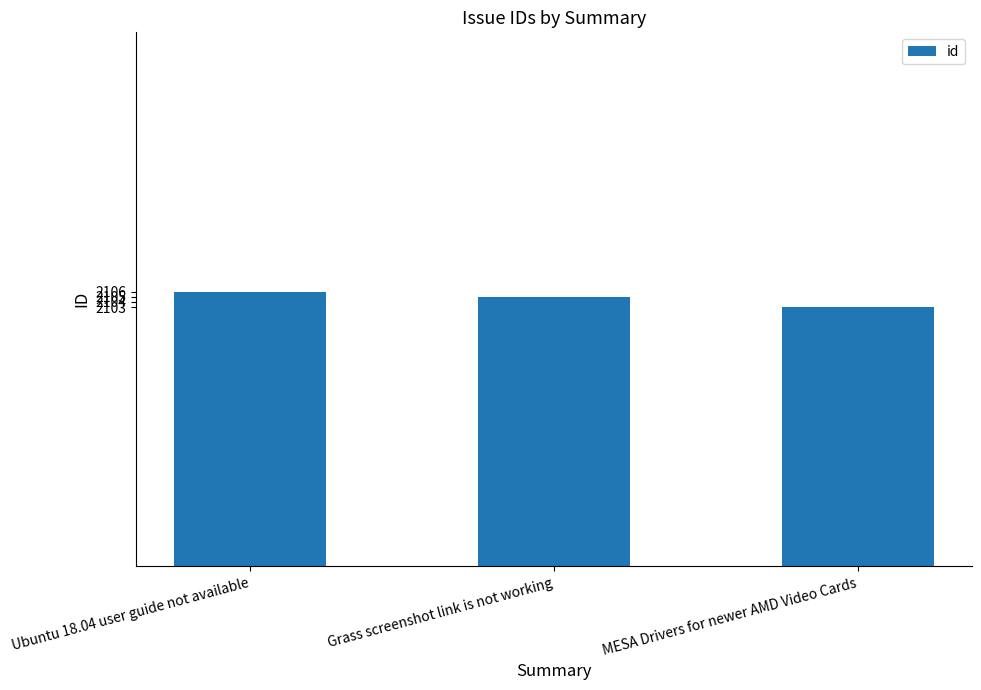

What is the label of the 1st bar from the right?

MESA Drivers for newer AMD Video Cards